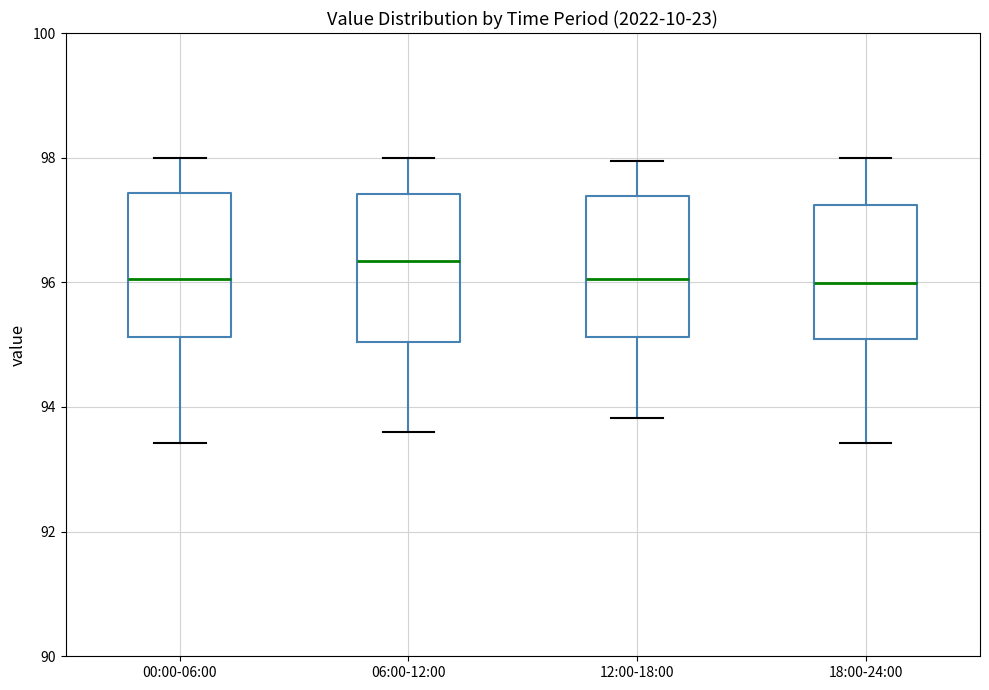

Where is the upper edge of the box for 00:00-06:00 on the y-axis? The values are not printed on the chart, so give them approximately, as read against the axis.

97.4